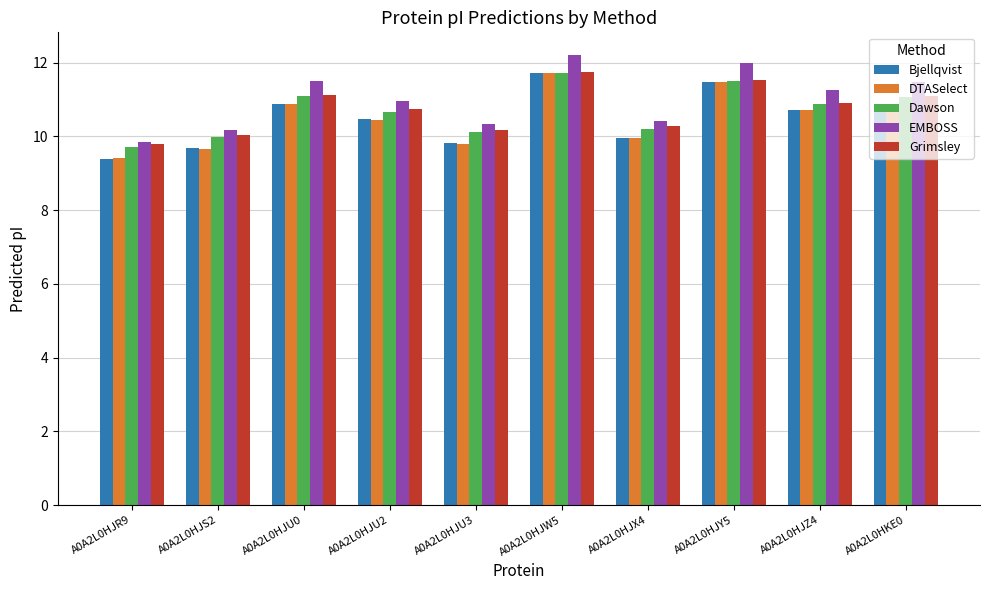

Which category has the lowest value in the EMBOSS series?

A0A2L0HJR9